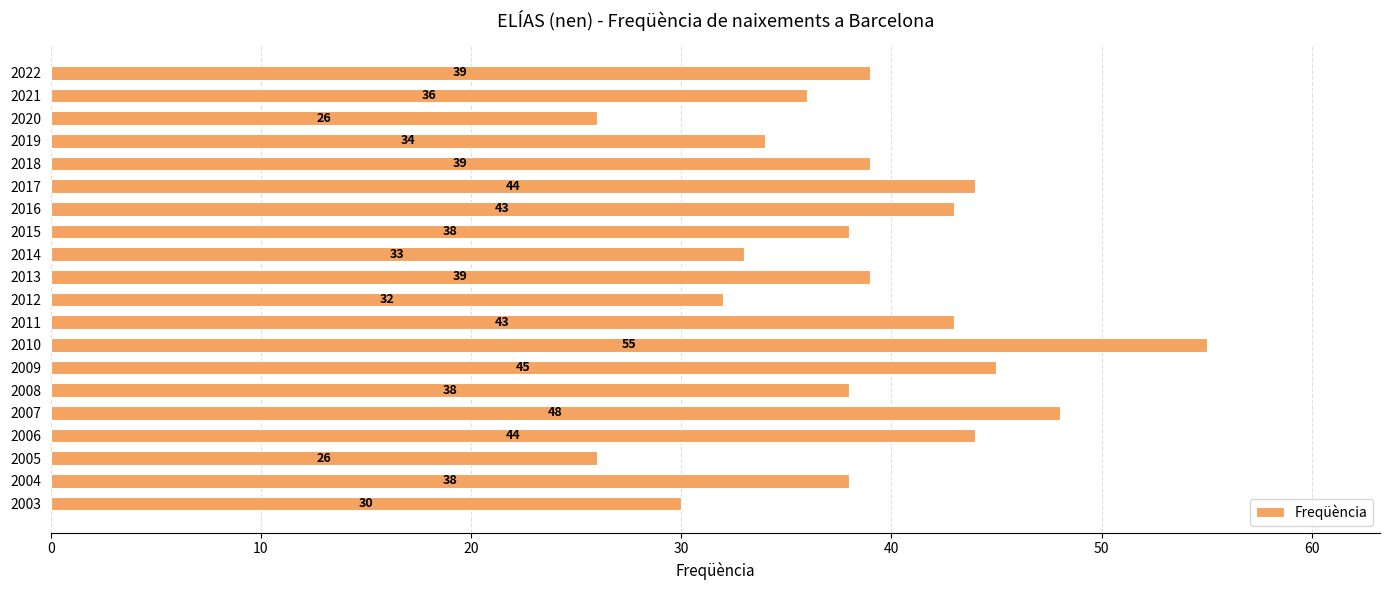

How many values are below 39?

10